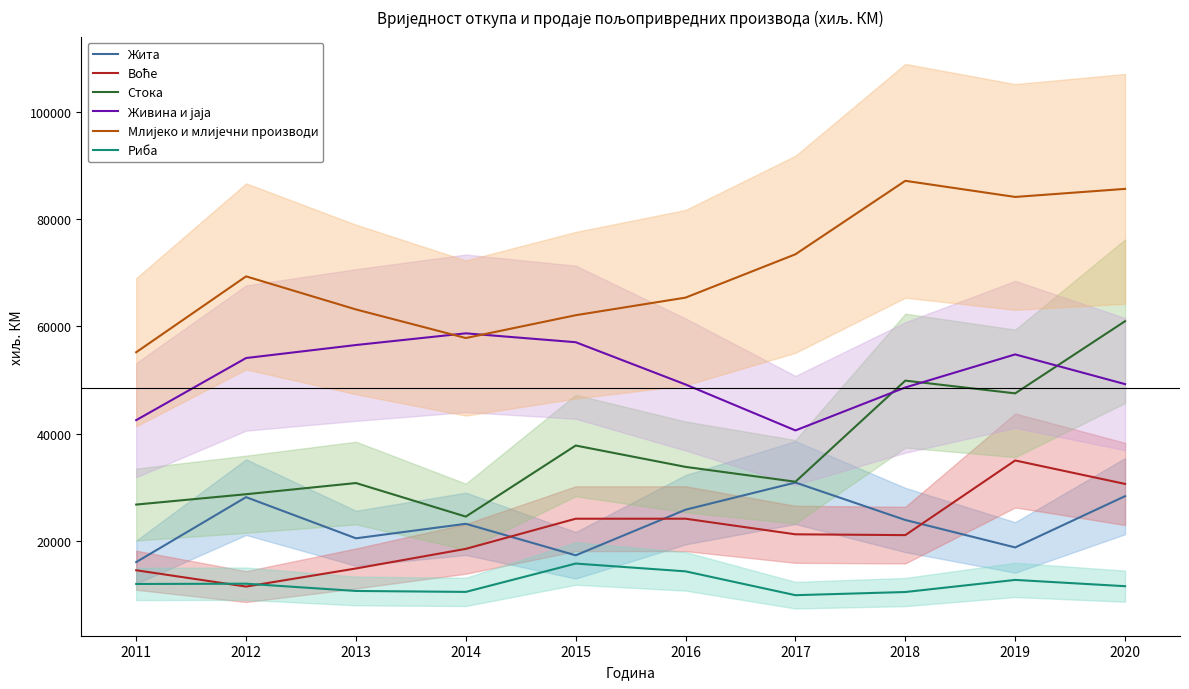

What is the difference between the Живина и јаја values at 2015 and 2019?

2273